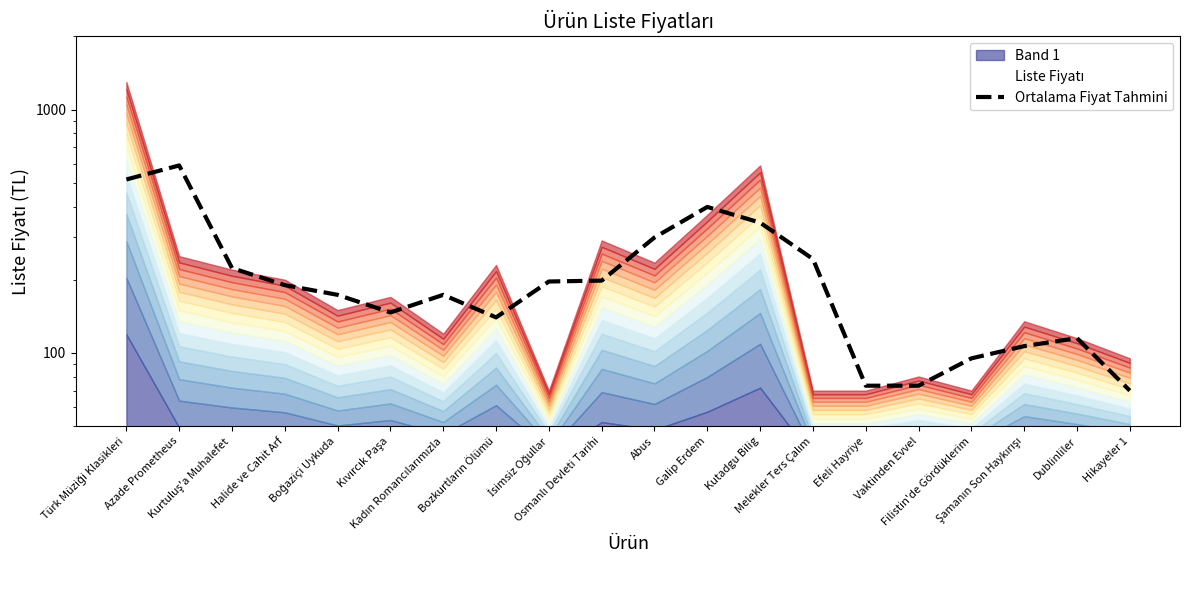

Rank the categories by value from highest to lowest.

Azade Prometheus, Türk Müziği Klasikleri, Galip Erdem, Kutadgu Bilig, Abus, Melekler Ters Çalım, Kurtuluş'a Muhalefet, Osmanlı Devleti Tarihi, İsimsiz Oğullar, Halide ve Cahit Arf, Boğaziçi Uykuda, Kadın Romancılarımızla, Kıvırcık Paşa, Bozkurtların Ölümü, Dublinliler, Şamanın Son Haykırışı, Filistin'de Gördüklerim, Efeli Hayriye, Vaktinden Evvel, Hikayeler 1